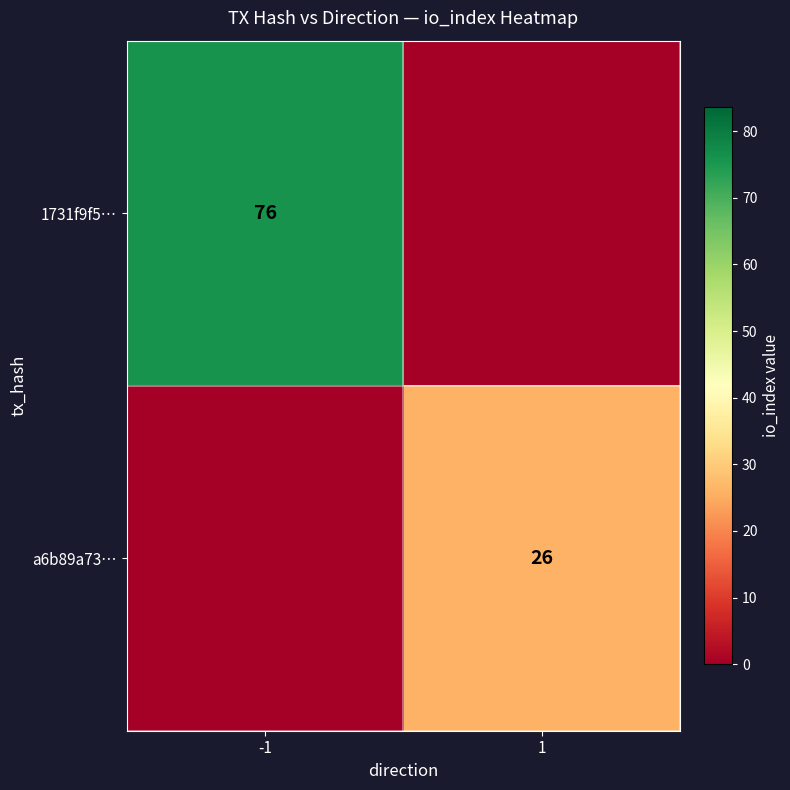

True or false: 1731f9f5… has a value of 76 at -1.

True